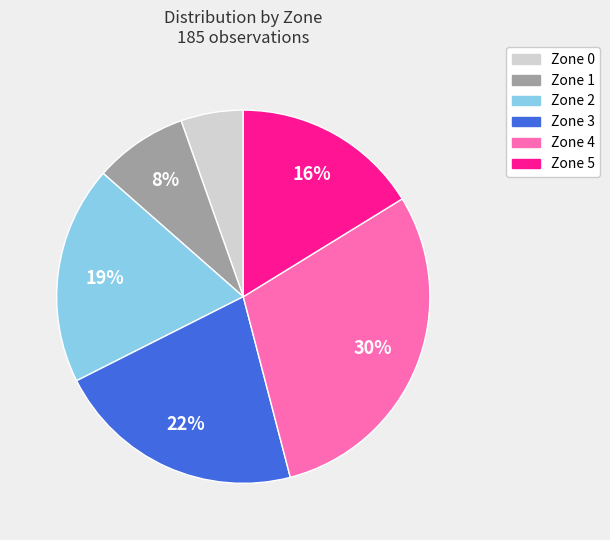

Which has a higher value, Zone 2 or Zone 5?

Zone 2